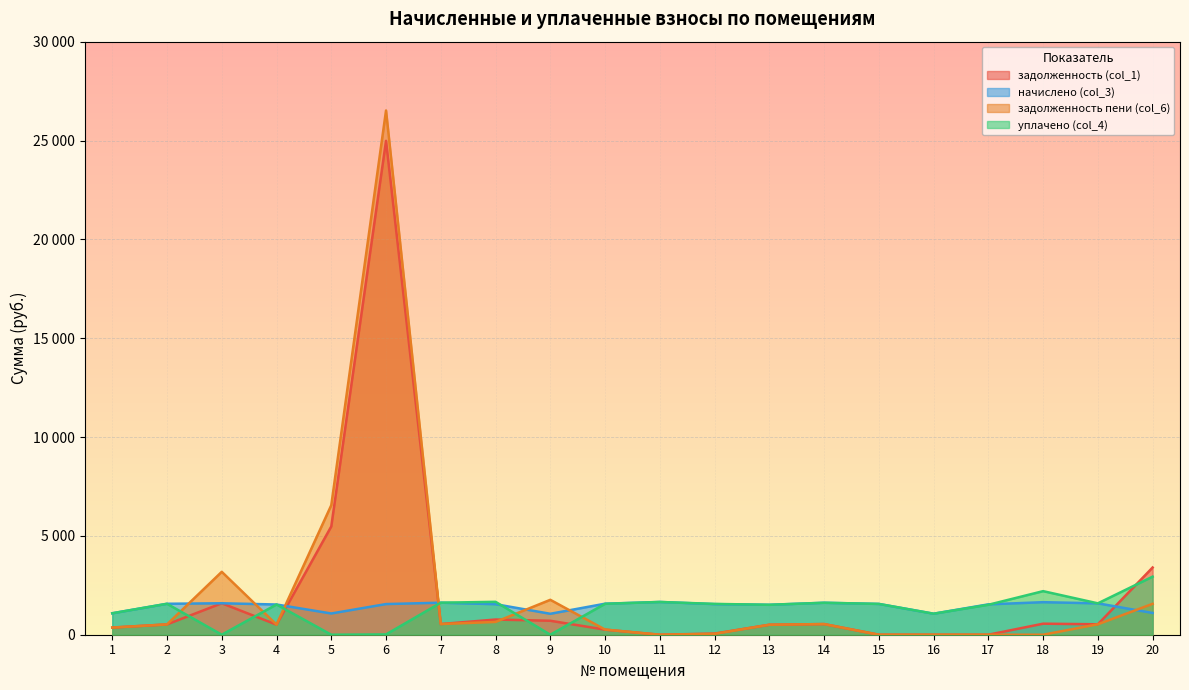

Which series has the largest range (max minus min)?

задолженность пени (col_6)